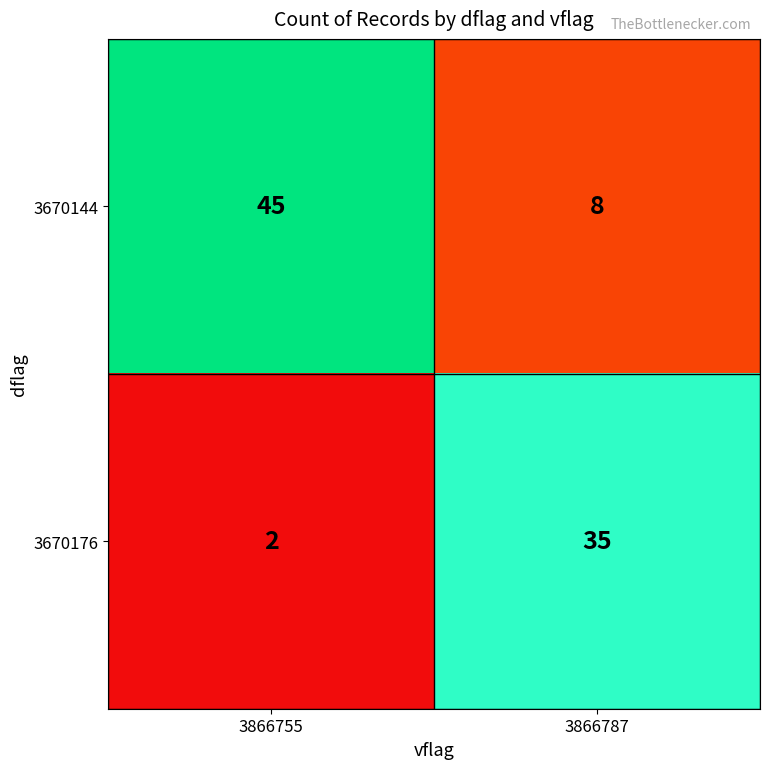

Rank the series by their average value, from lowest to highest.

3670176, 3670144